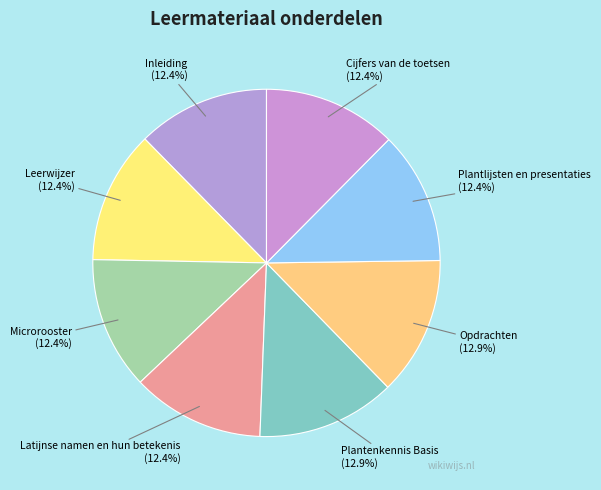

How much of the chart is everything except Plantlijsten en presentaties?

87.6%